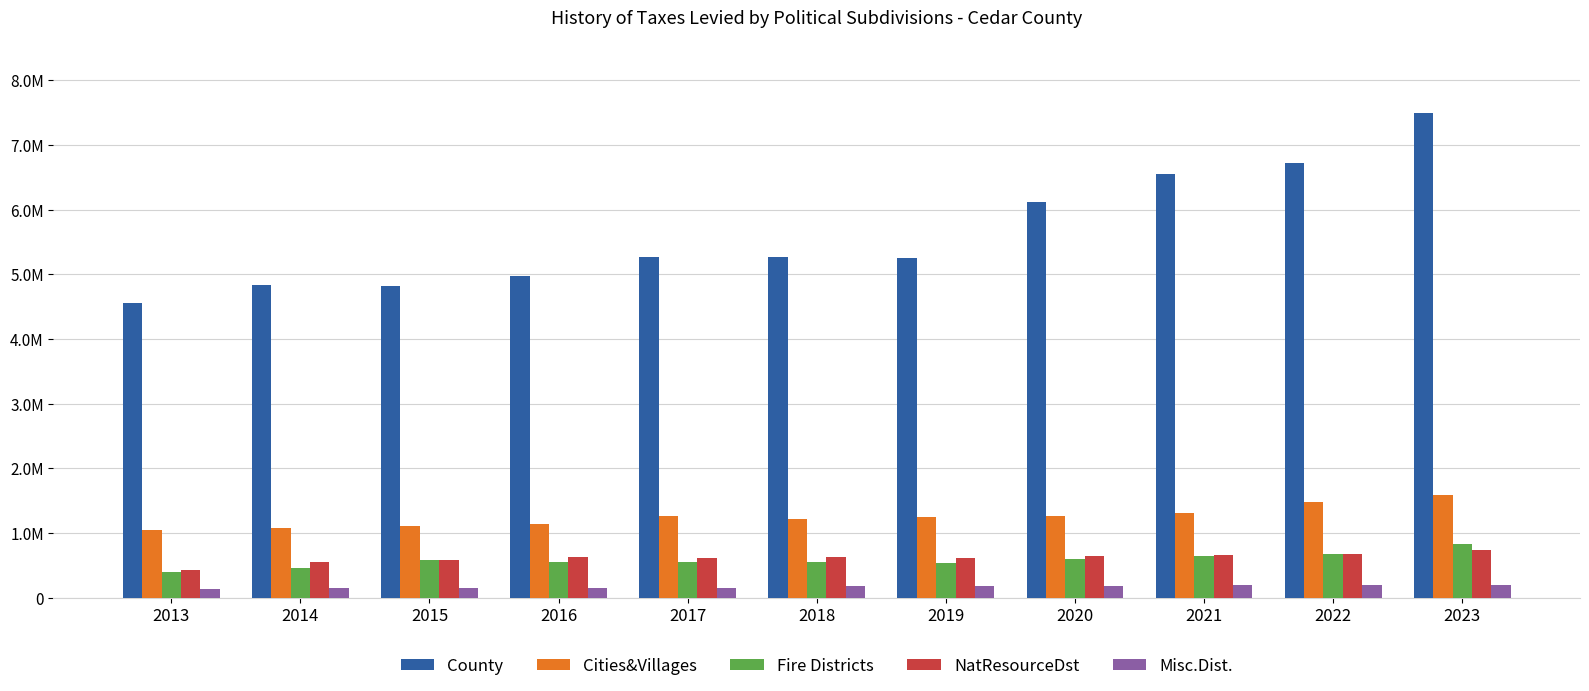

Which series has the largest range (max minus min)?

County